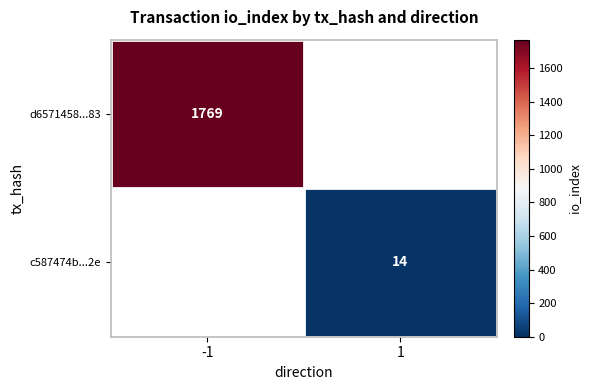

Is the value of d6571458...83 at -1 greater than the value of c587474b...2e at 1?

Yes